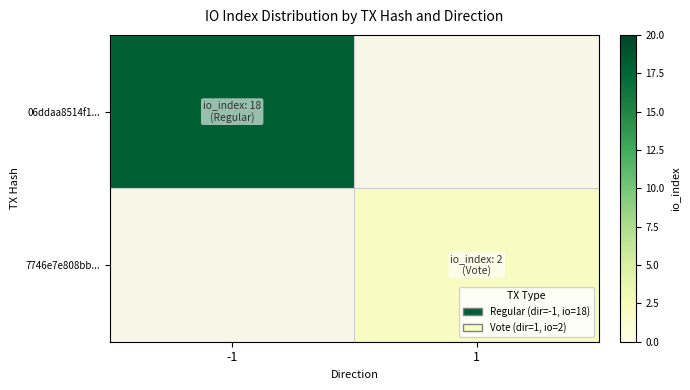

Which category has the lowest value in the 06ddaa8514f1... series?

-1